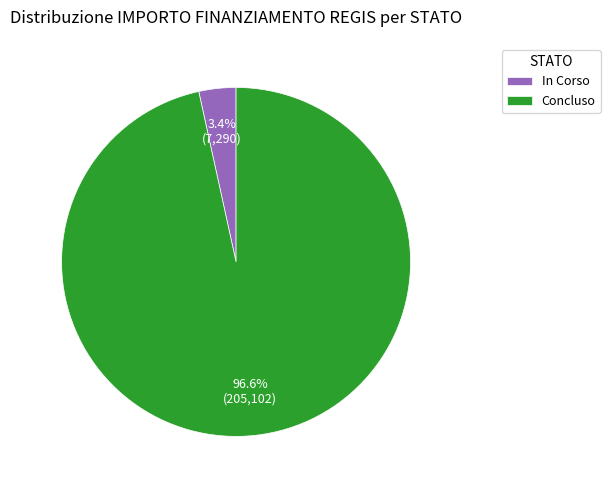

Rank the categories by value from lowest to highest.

In Corso, Concluso